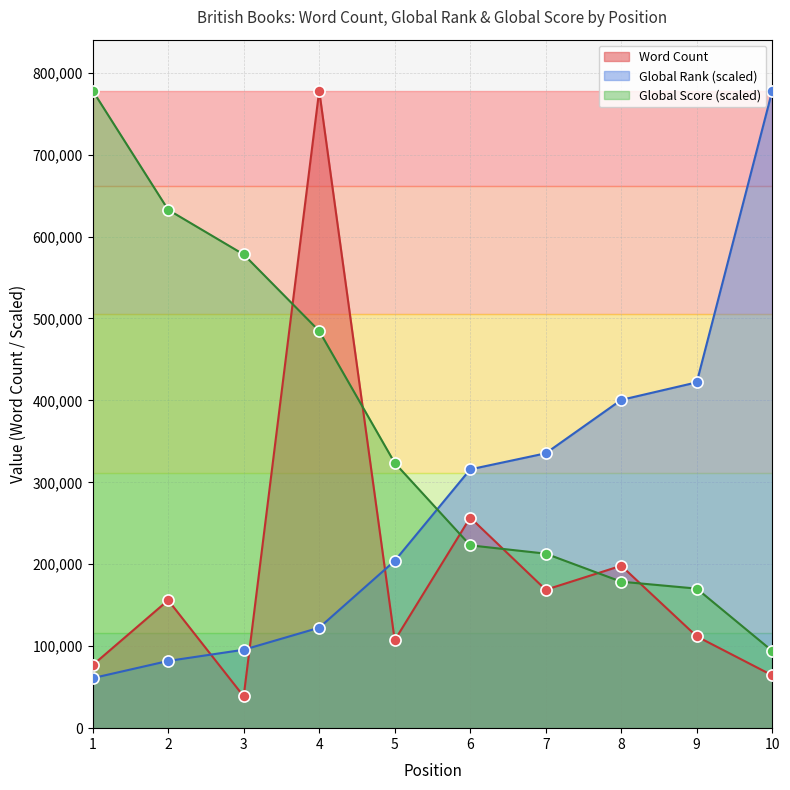

Does the chart have visible grid lines?

Yes